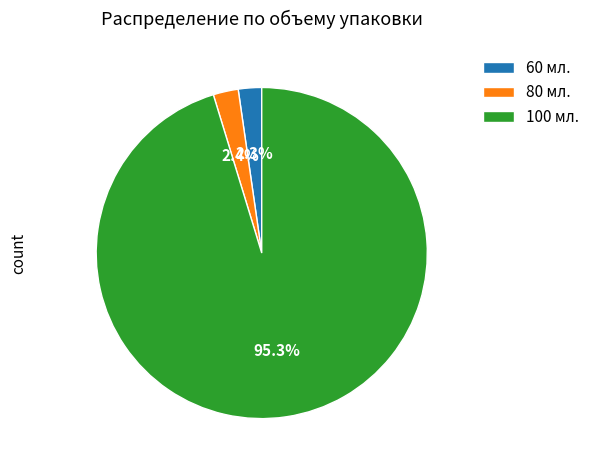

Which has a higher value, 60 мл. or 100 мл.?

100 мл.